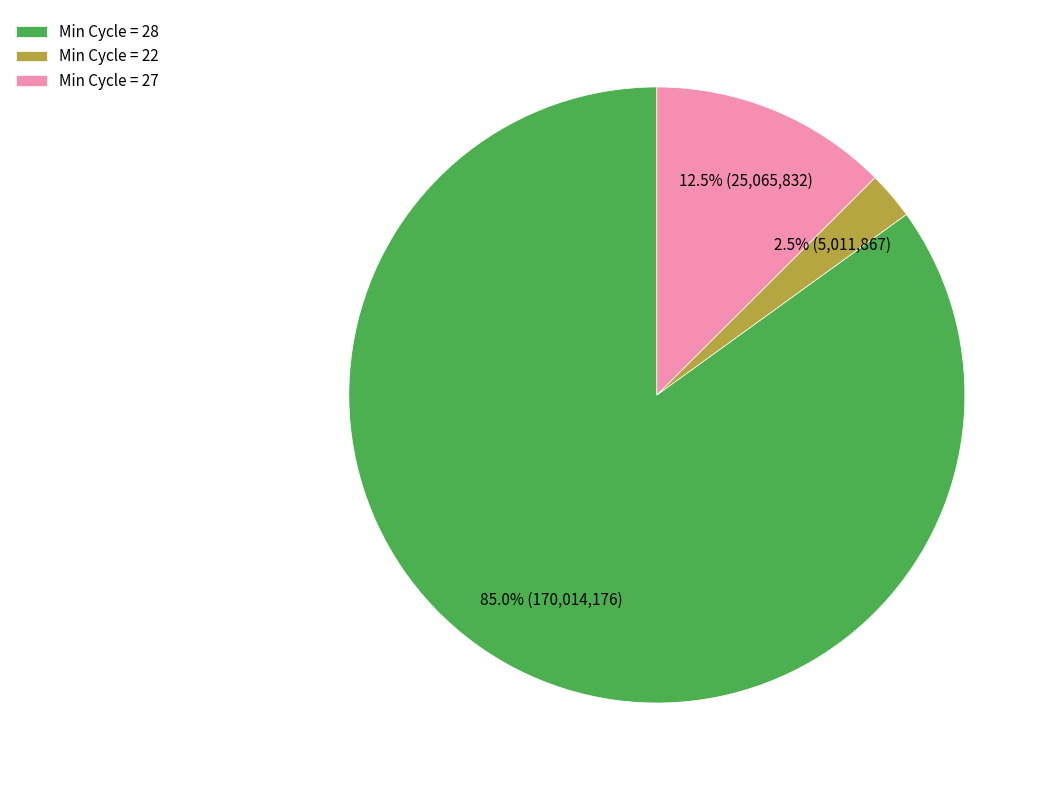

How many segments does this pie chart have?

3